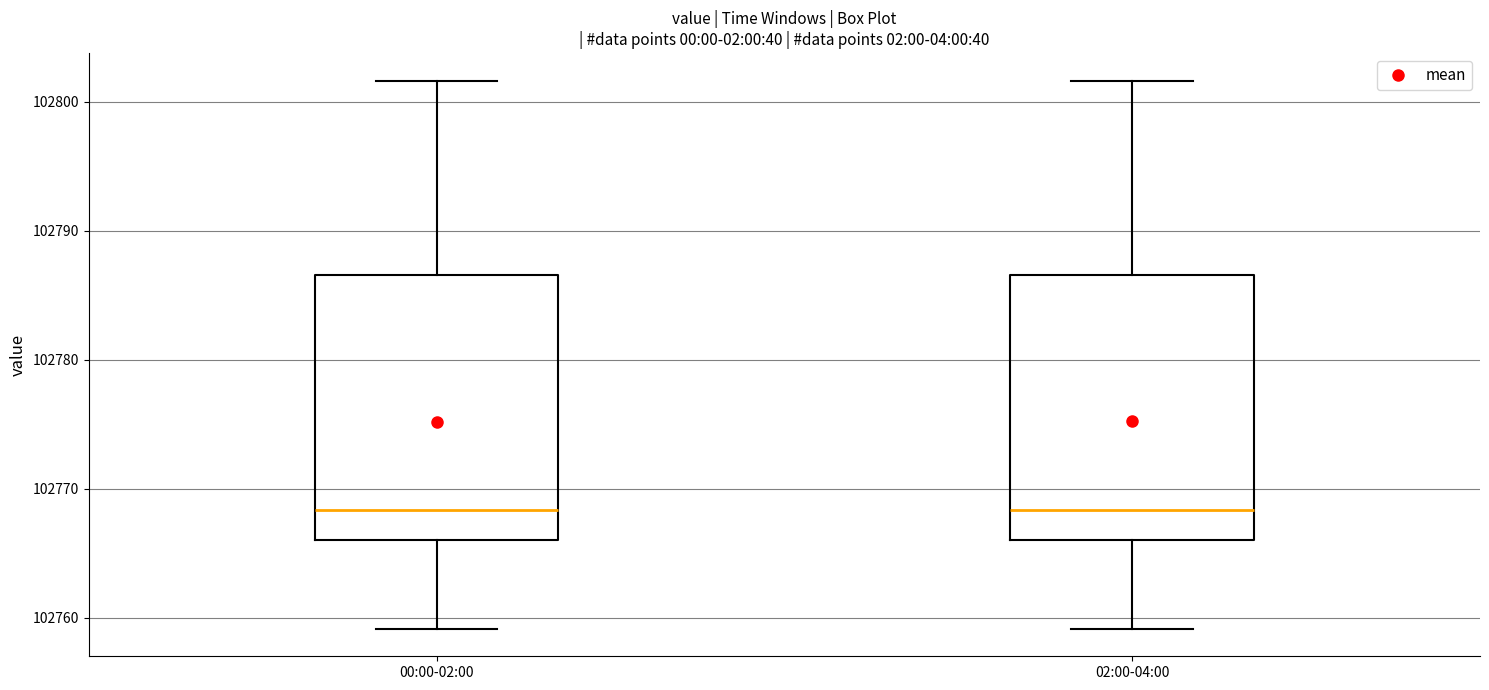

Reading left to right, read every box against the y-axis: the position of its median line, the range the box covers, and the ends of its whiskers. The values are not printed on the chart, so give them approximately, as read against the axis.

00:00-02:00: median 102768, box 102766 to 102787, whiskers 102759 to 102802
02:00-04:00: median 102768, box 102766 to 102787, whiskers 102759 to 102802